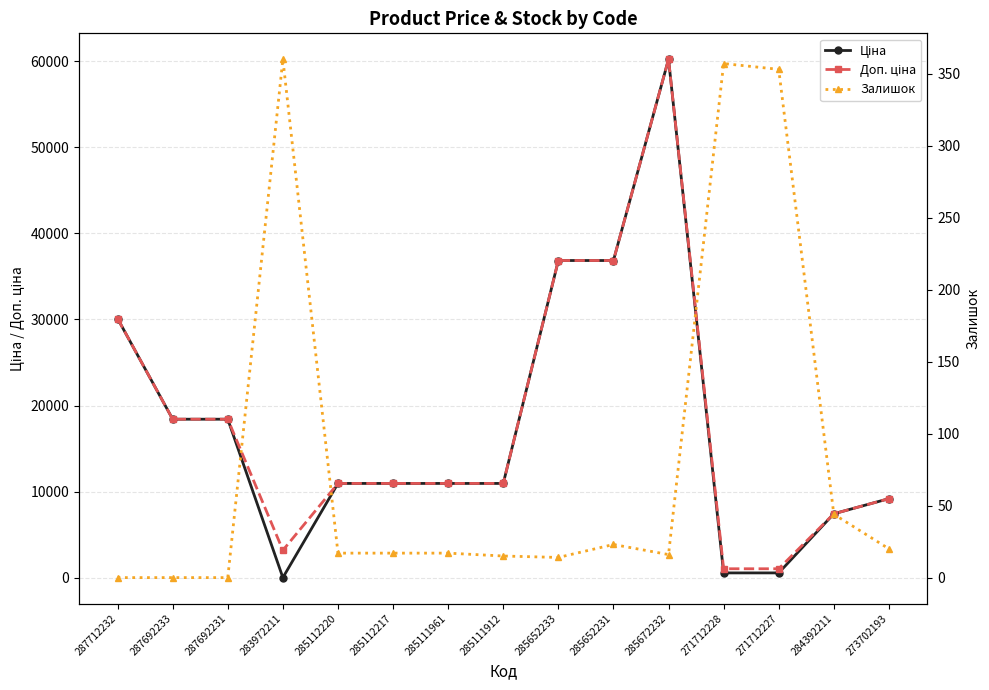

What is the approximate value of Залишок at 285111912?

15.0